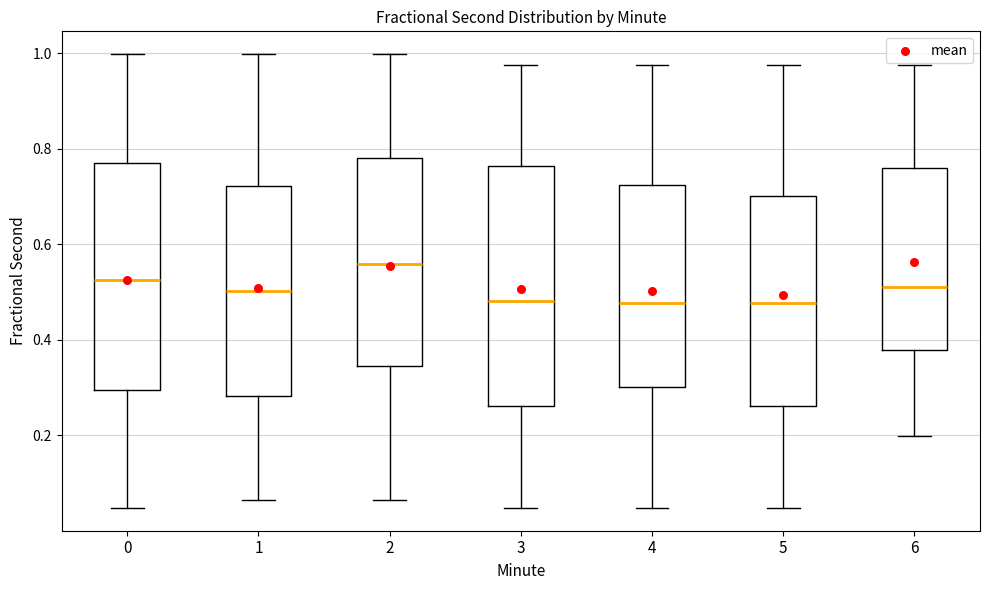

Reading left to right, read every box against the y-axis: the position of its median line, the range the box covers, and the ends of its whiskers. The values are not printed on the chart, so give them approximately, as read against the axis.

0: median 0.52, box 0.30 to 0.78, whiskers 0.04 to 1.00
1: median 0.50, box 0.28 to 0.72, whiskers 0.06 to 1.00
2: median 0.56, box 0.34 to 0.78, whiskers 0.06 to 1.00
3: median 0.48, box 0.26 to 0.76, whiskers 0.04 to 0.98
4: median 0.48, box 0.30 to 0.72, whiskers 0.04 to 0.98
5: median 0.48, box 0.26 to 0.70, whiskers 0.04 to 0.98
6: median 0.52, box 0.38 to 0.76, whiskers 0.20 to 0.98